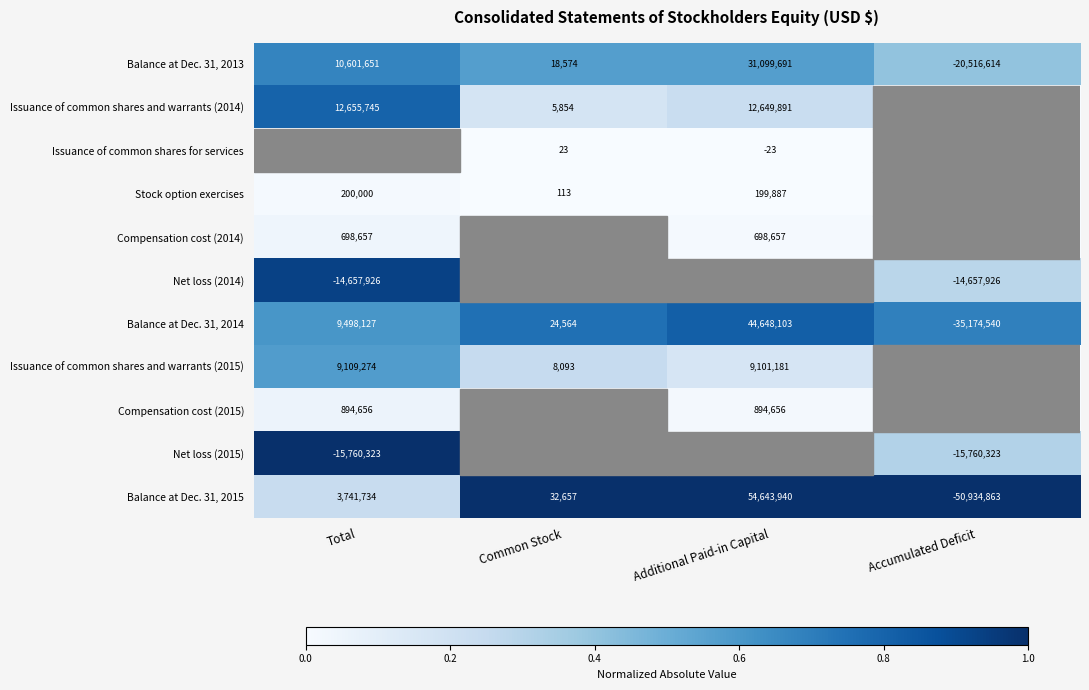

What is the difference between the Balance at Dec. 31, 2014 values at Additional Paid-in Capital and Accumulated Deficit?

79822643